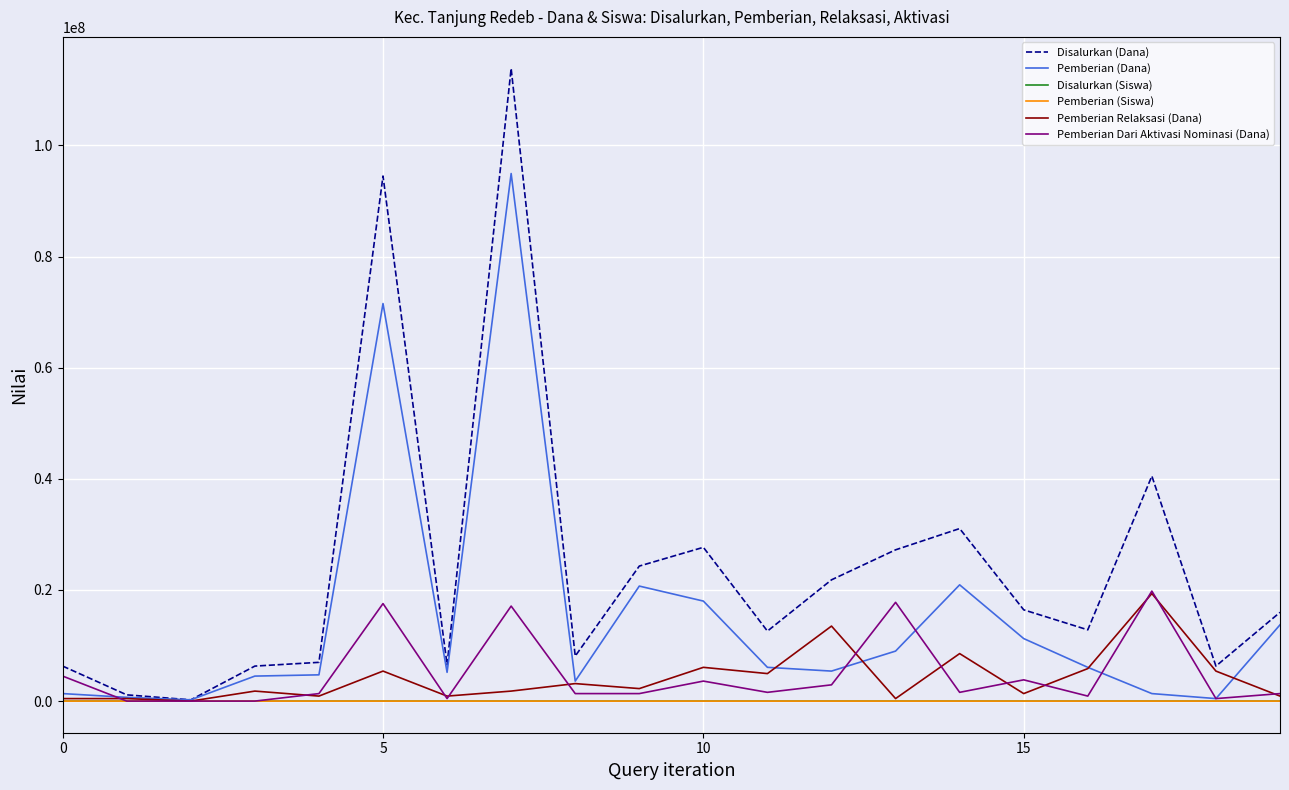

Which series has the largest range (max minus min)?

Disalurkan (Dana)